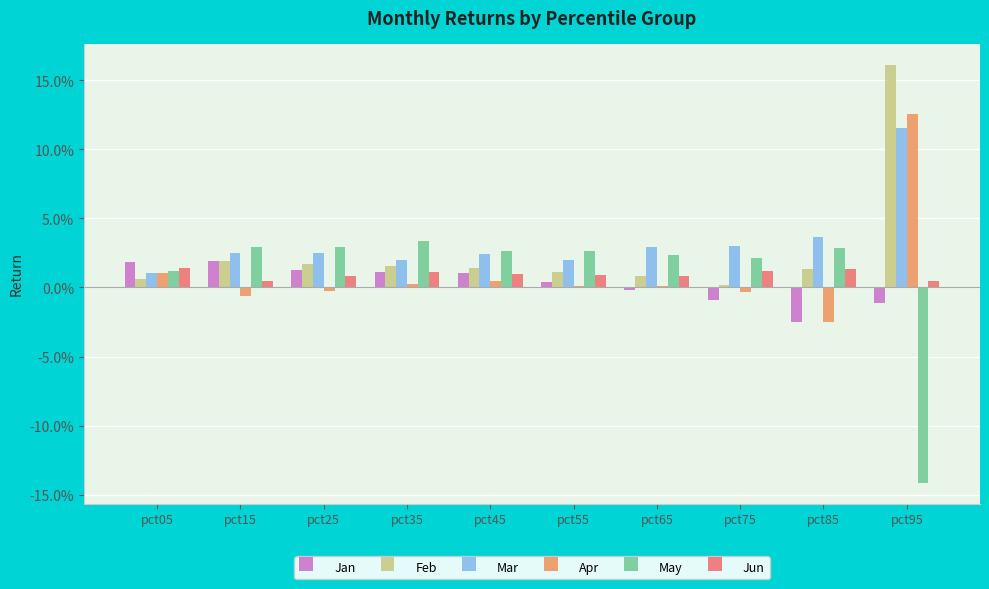

Does the chart contain any negative values?

Yes